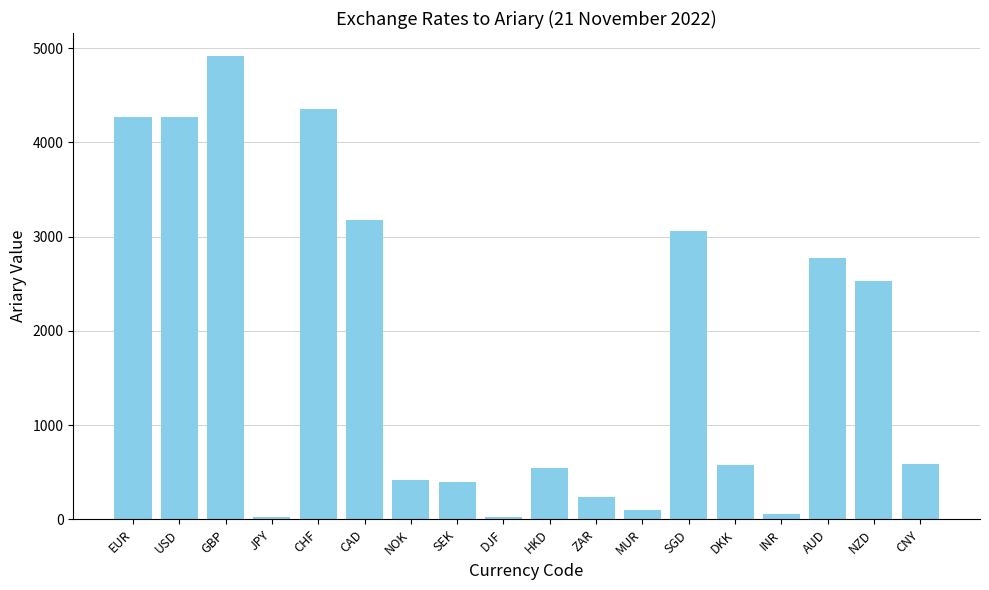

The value at DJF is 24.0. True or false?

True